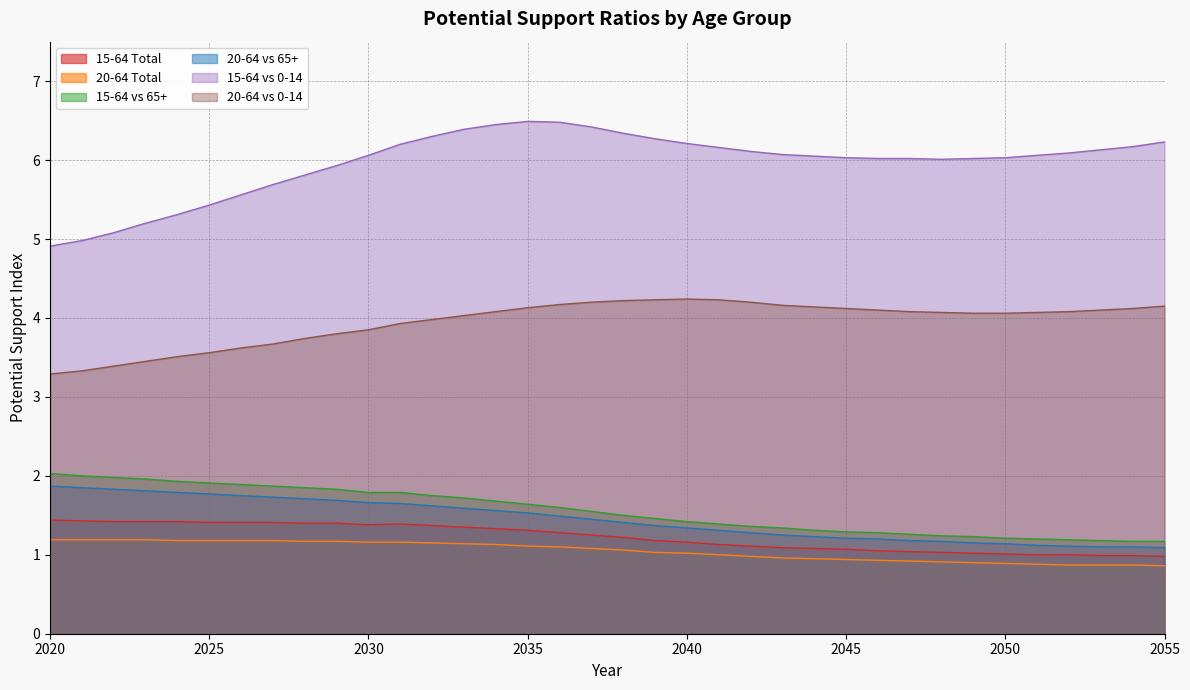

The value of 15-64 vs 0-14 at 2050 is 6.0. True or false?

True